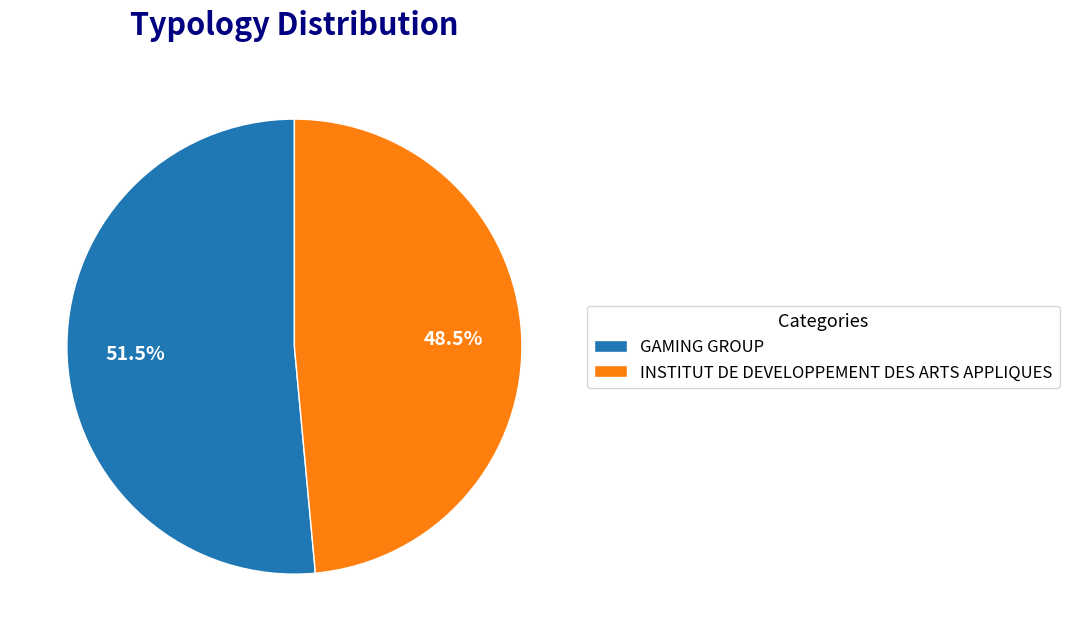

How many segments does this pie chart have?

2